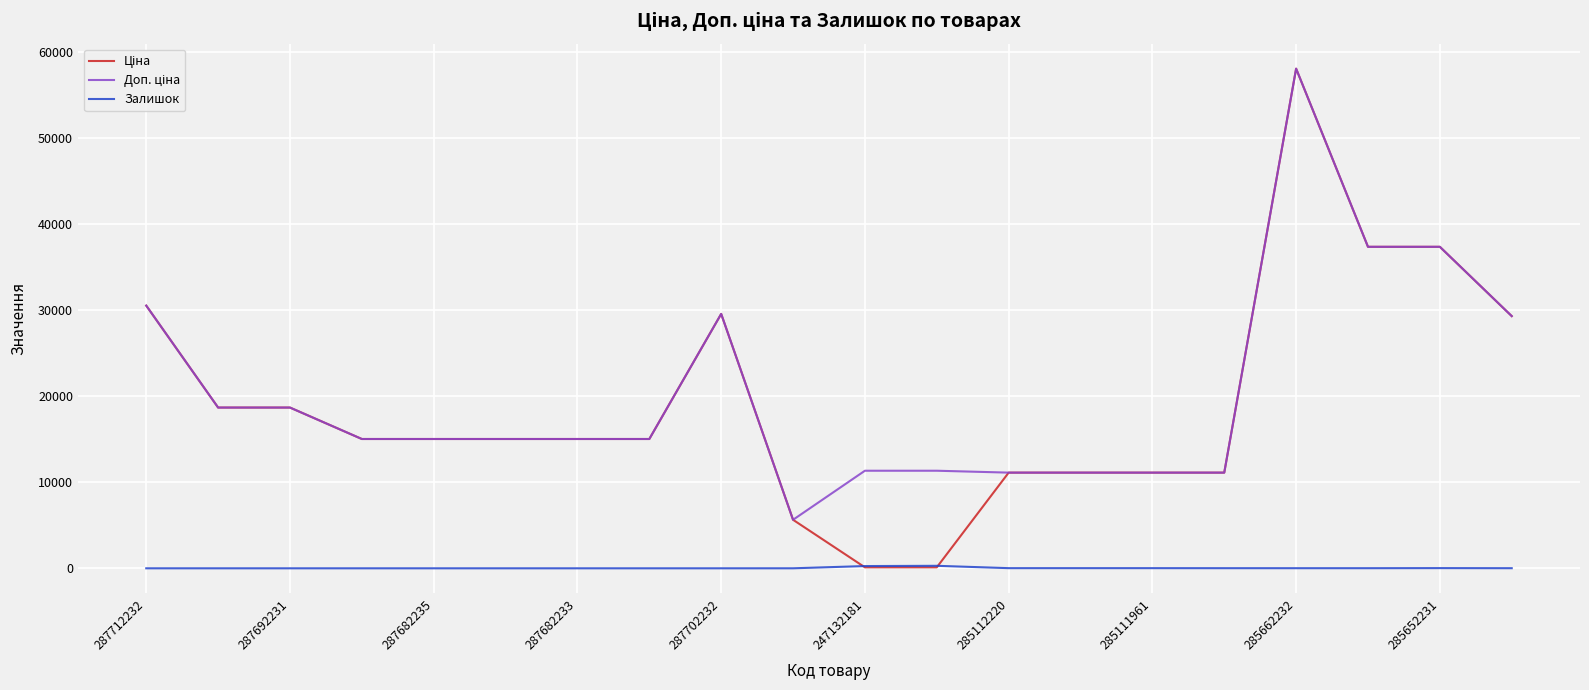

What is the maximum value shown in the chart?

58037.0